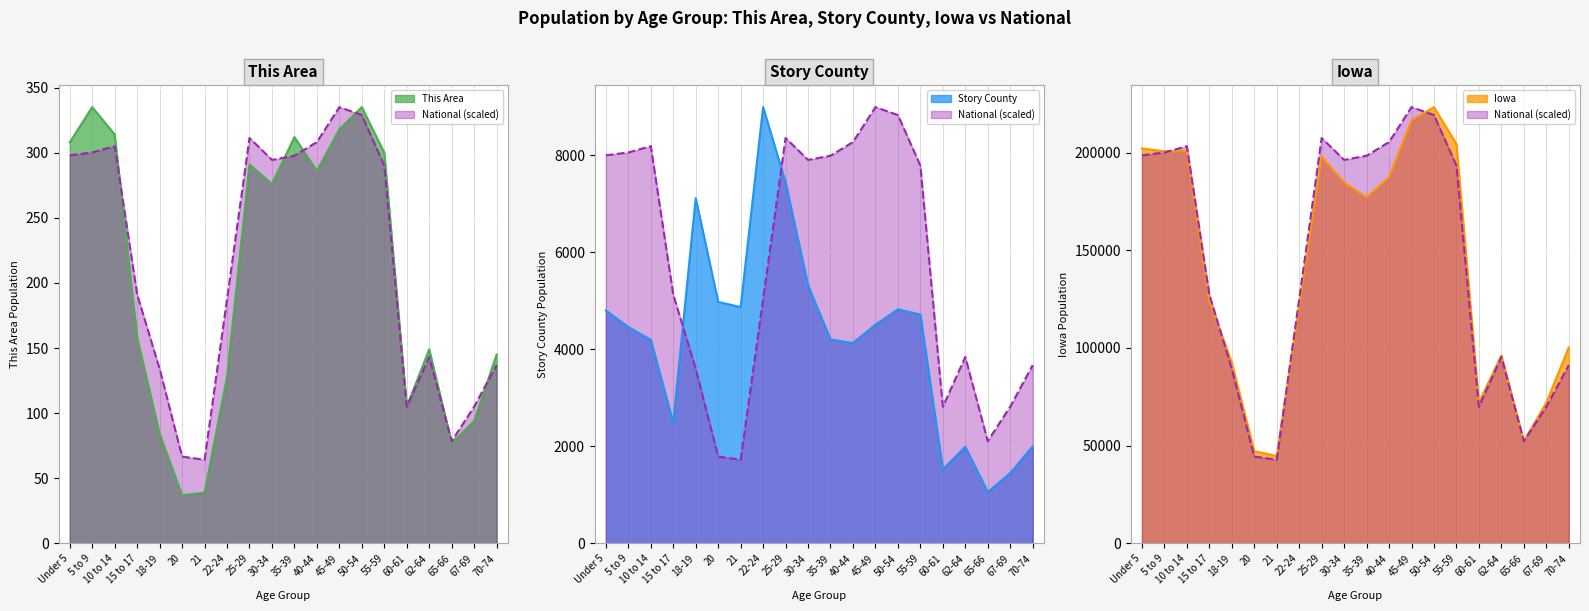

Where does the Story County series first go above 4508?

Under 5